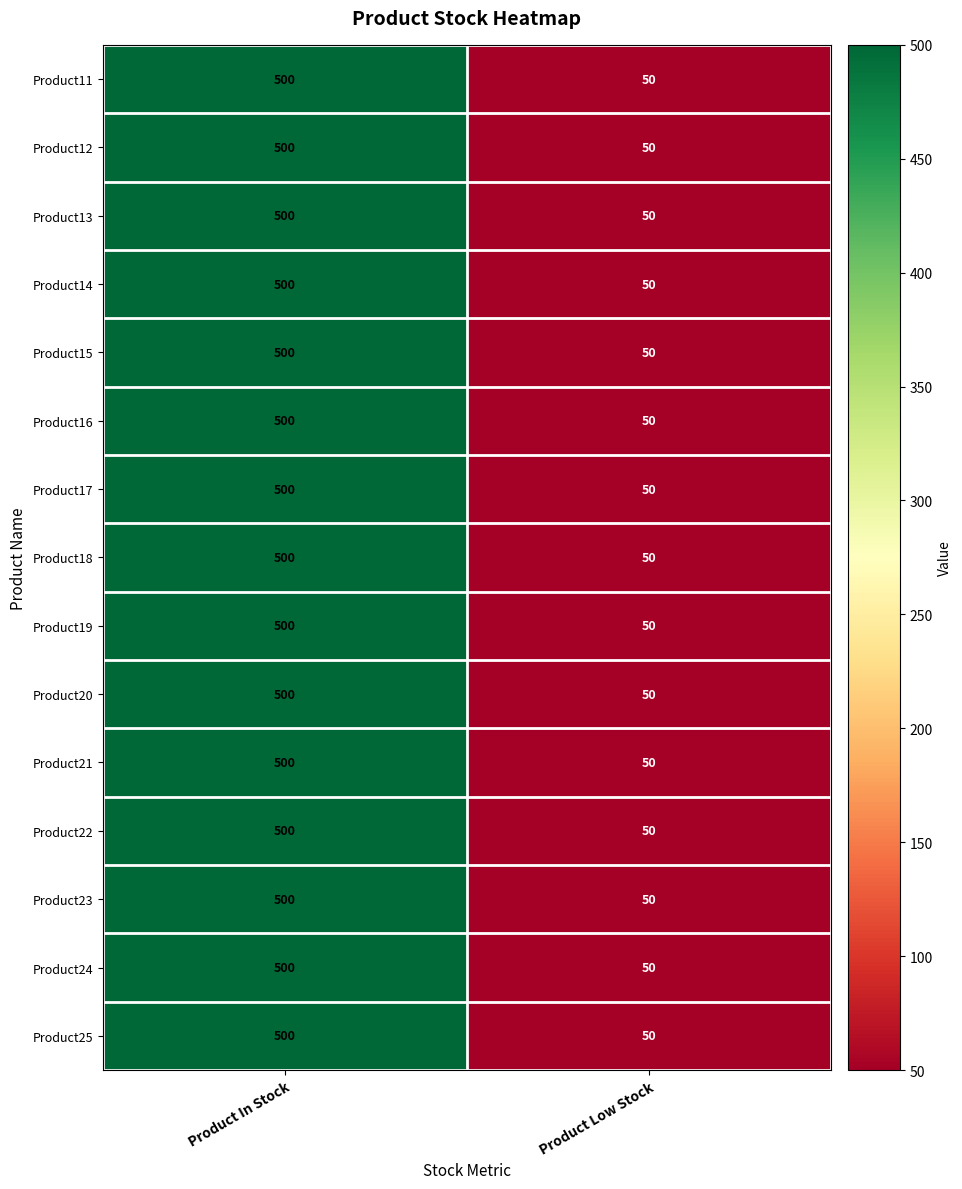

Is it true that Product25 equals 168 at Product In Stock?

False